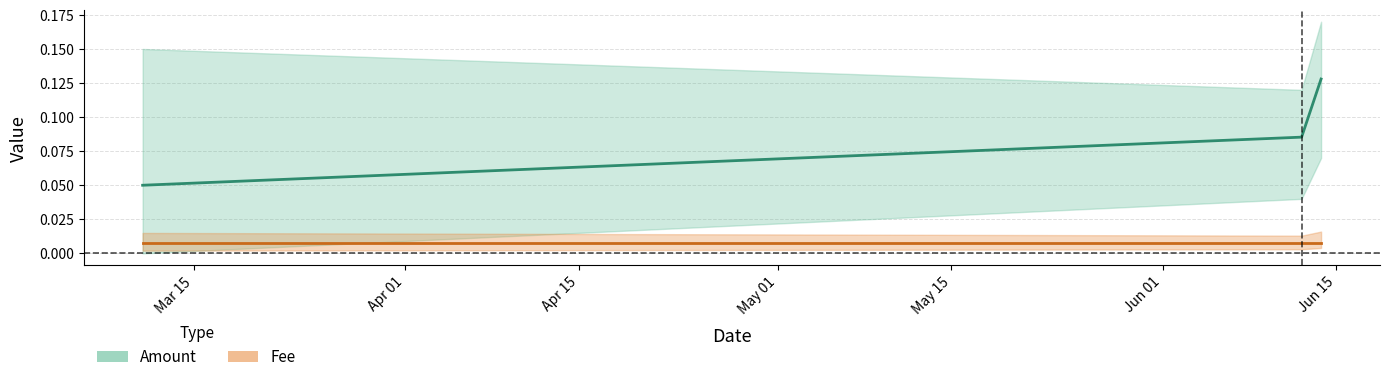

Is it true that the value at 2019-06-13 18:14:46 is 0.1?

True